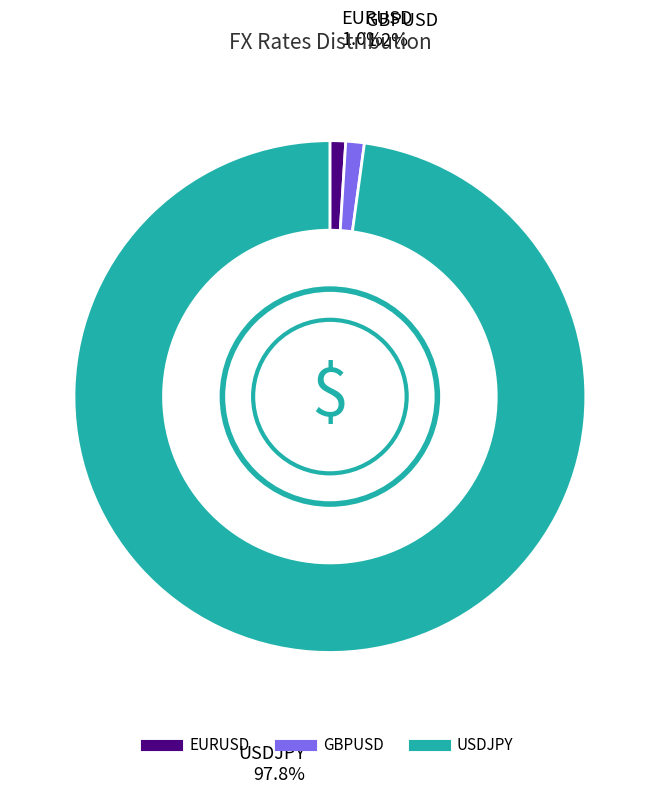

Is it true that USDJPY is 98% of the pie?

True